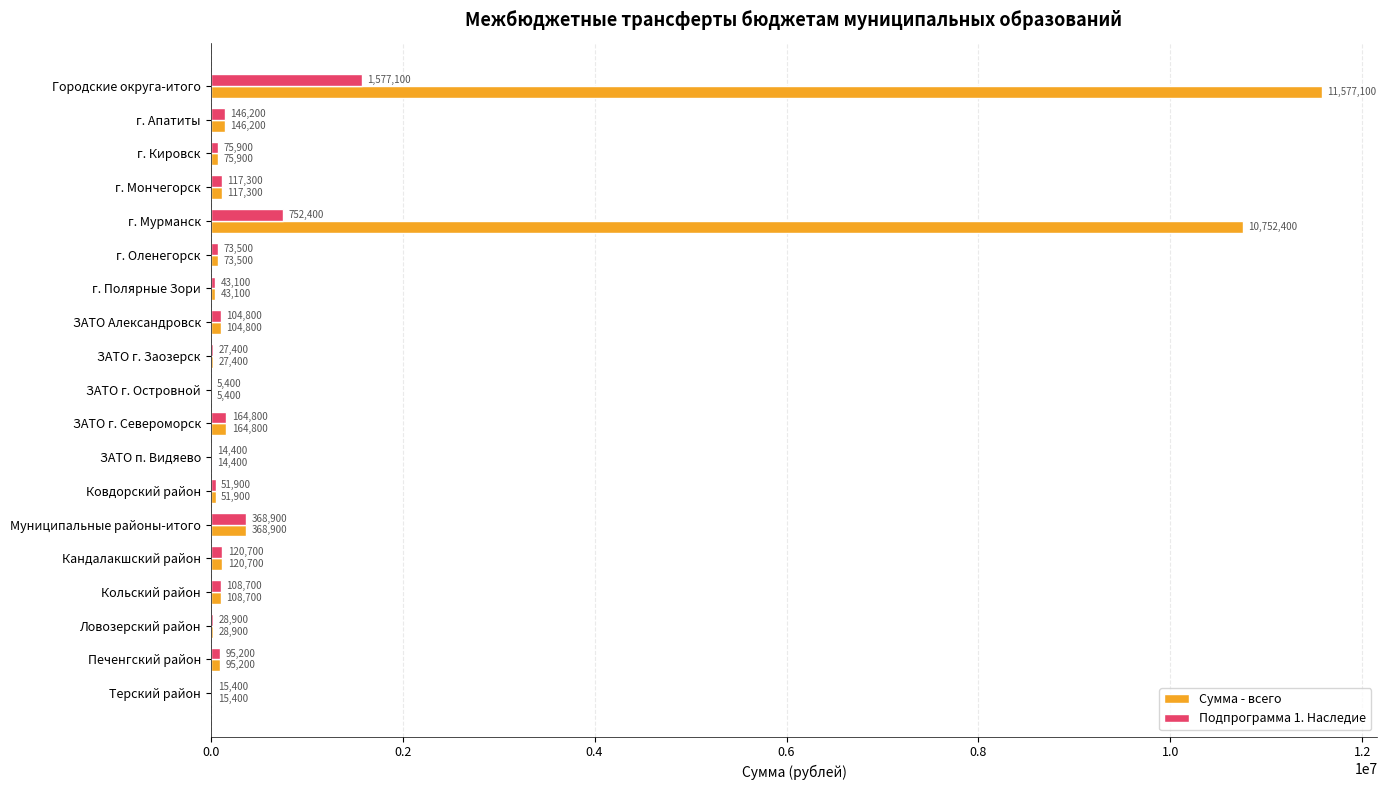

True or false: Сумма - всего has a value of 4534781 at г. Мурманск.

False